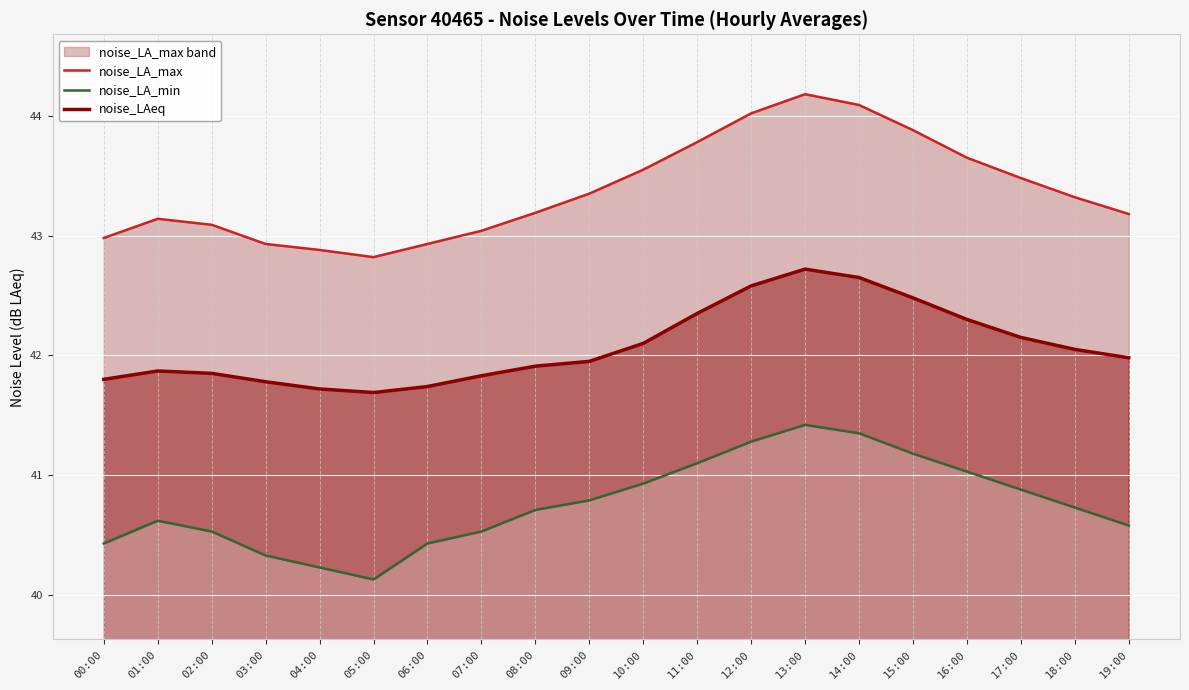

What is the label of the 3rd point from the left?

02:00